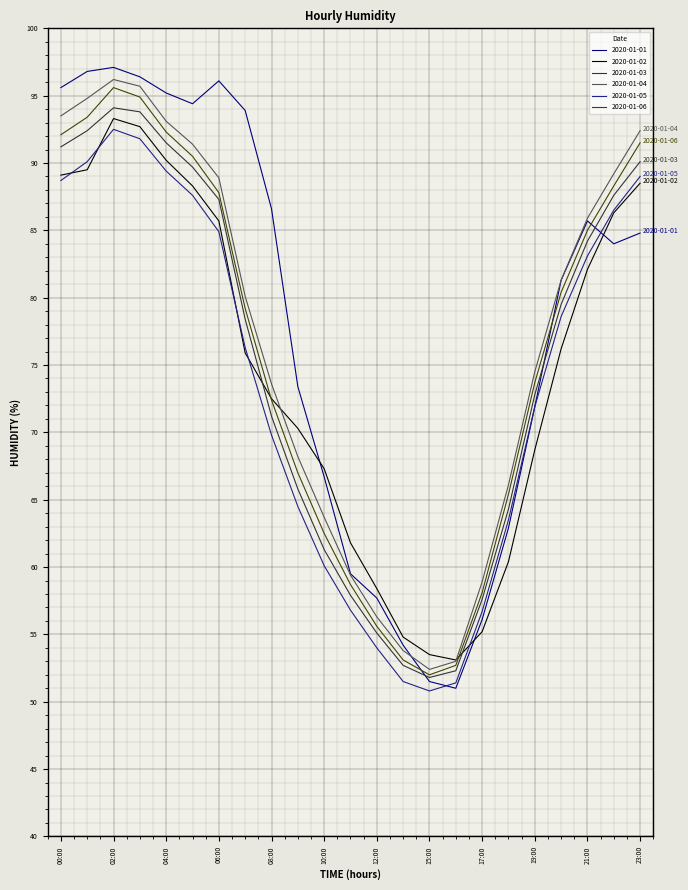

What is the difference between the second highest and second lowest values in the 2020-01-06 series?

42.2